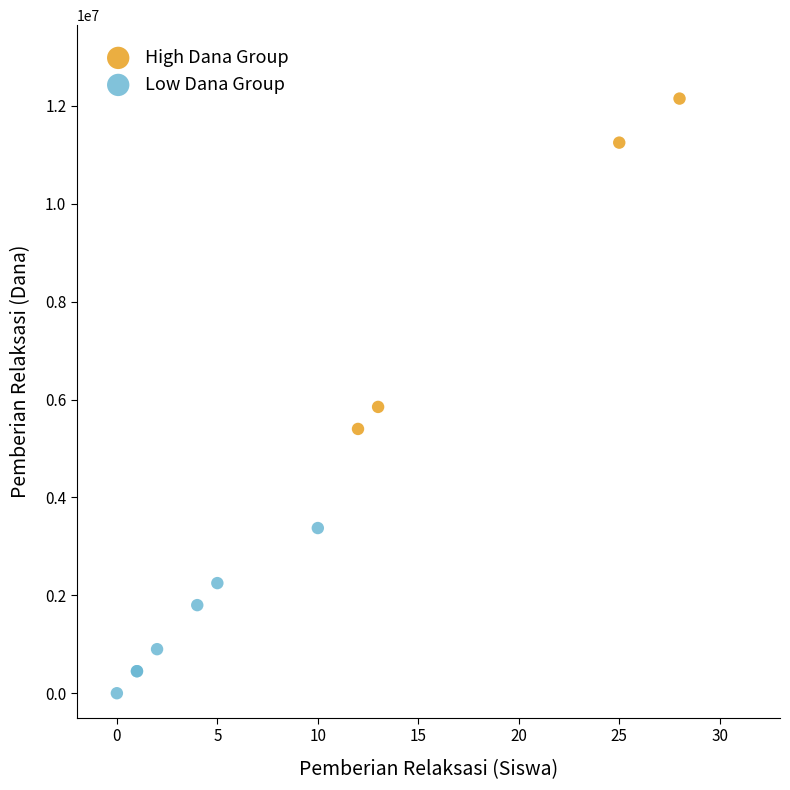

Which series has the widest spread of Y values?

High Dana Group